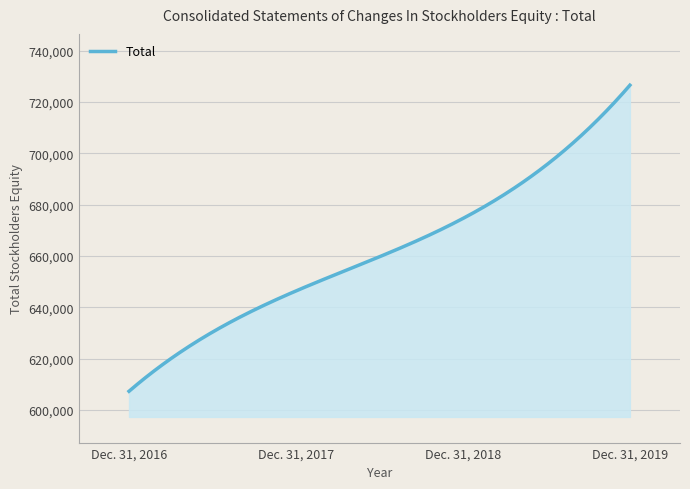

What is the minimum value shown in the chart?

607297.0